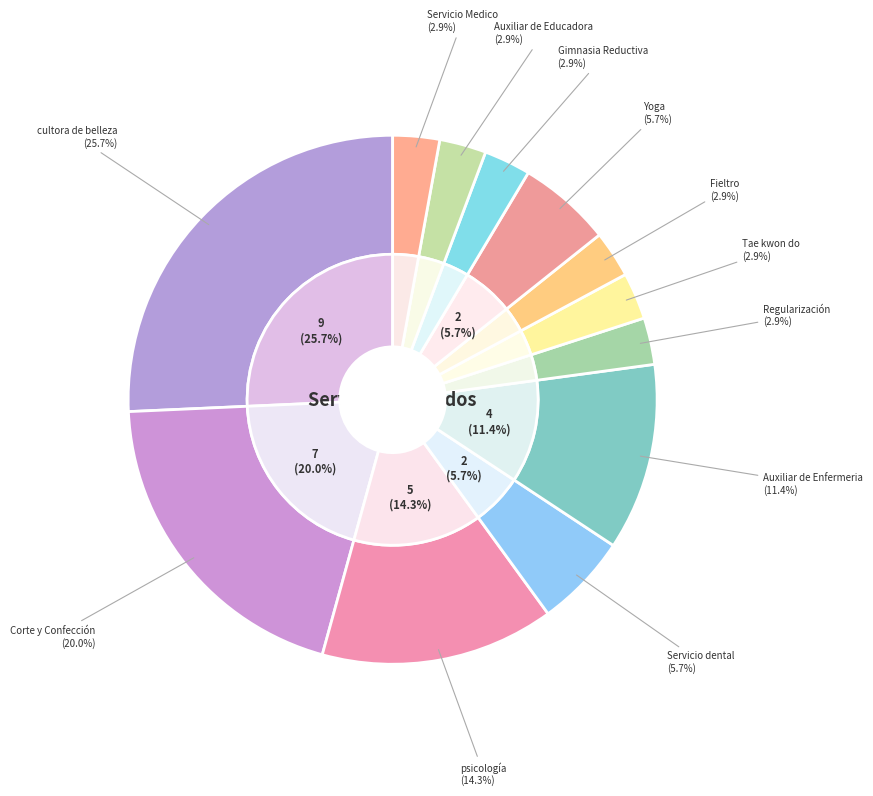

Do Yoga and Gimnasia Reductiva together represent more than half of the pie?

No